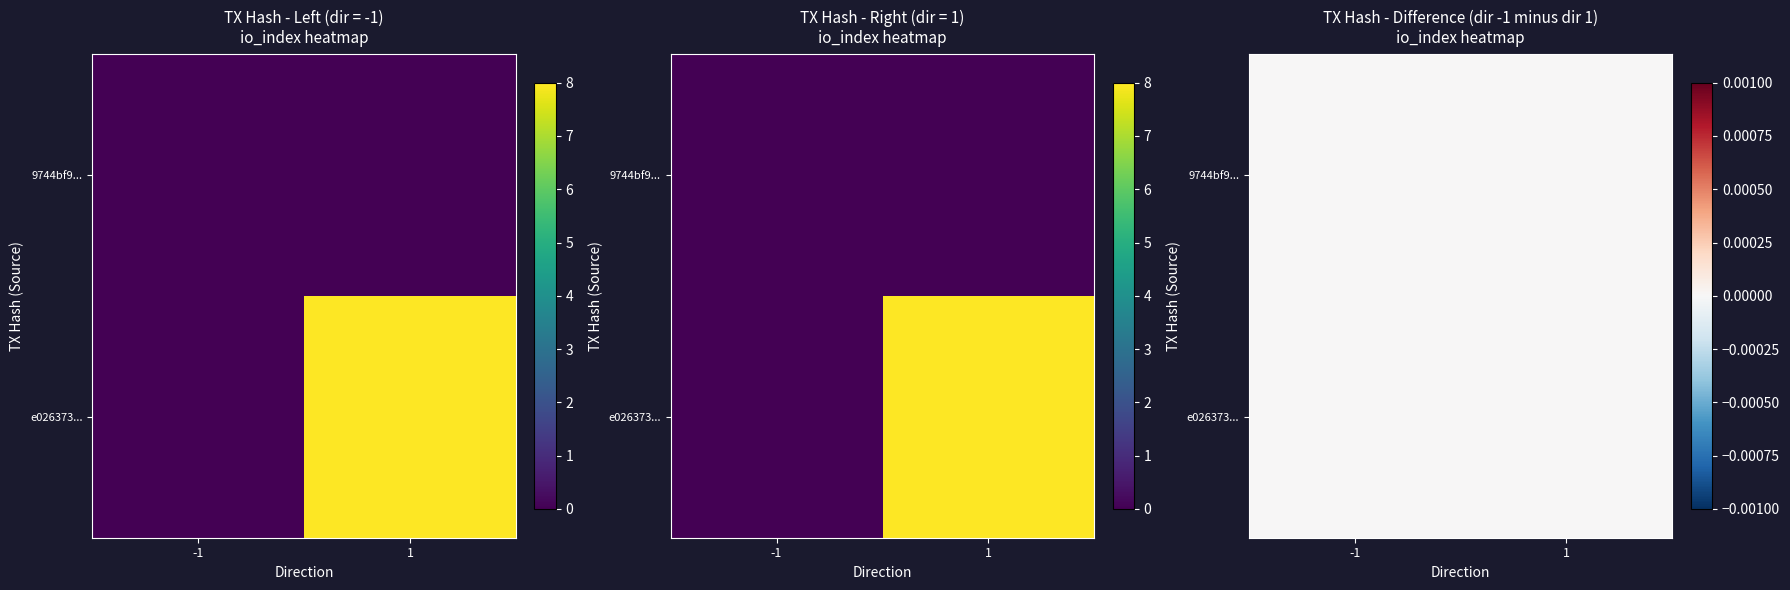

Is the value of 9744bf905fb75ad3a6e2045500aeaba4b99ceae at io_index greater than the value of e0263732e2729ac312cc56118b07fcf586e6c8c at io_index?

No